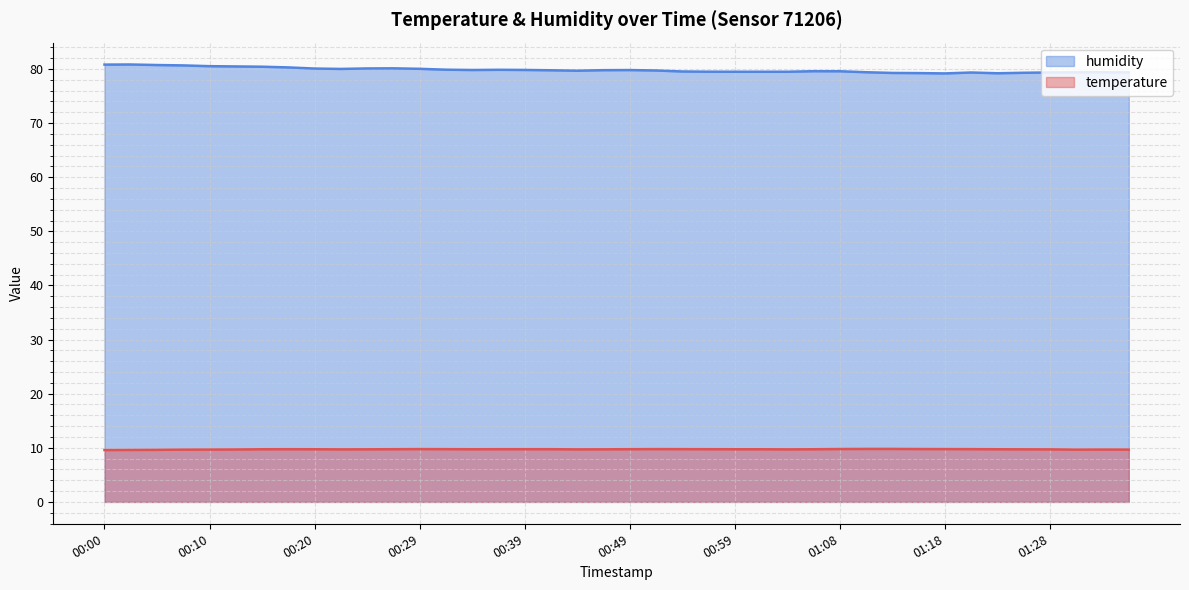

True or false: humidity and temperature intersect in this chart.

False